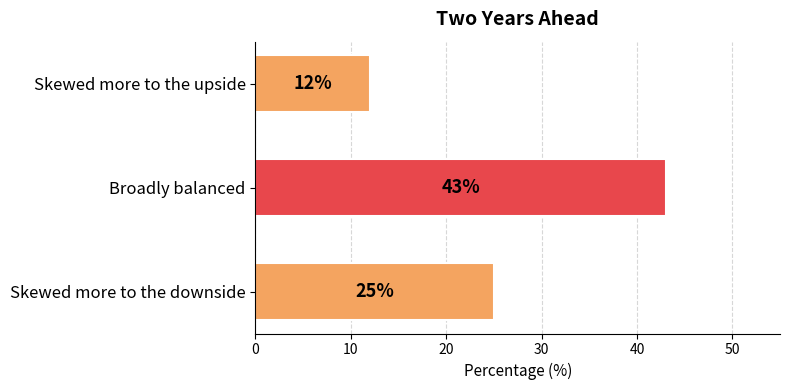

What is the change in value from Broadly balanced to Skewed more to the downside?

-18